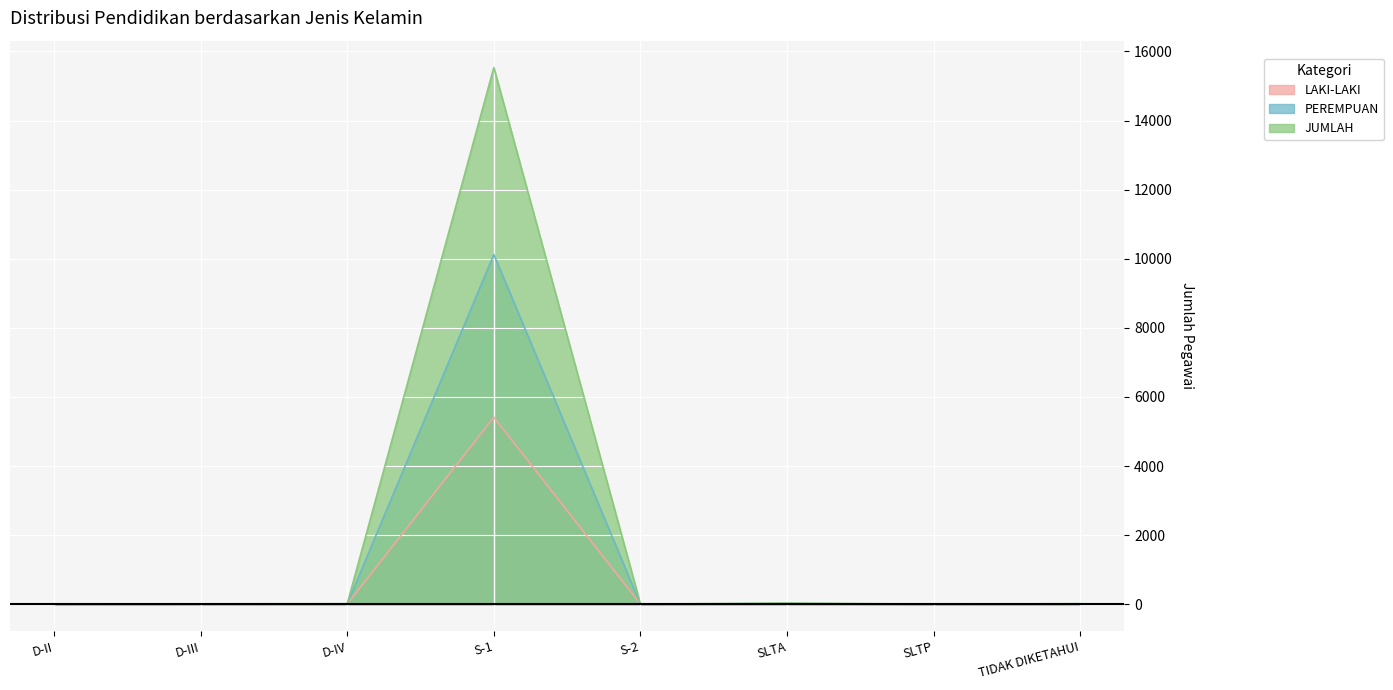

Is the value of LAKI-LAKI at S-2 greater than the value of PEREMPUAN at S-2?

Yes